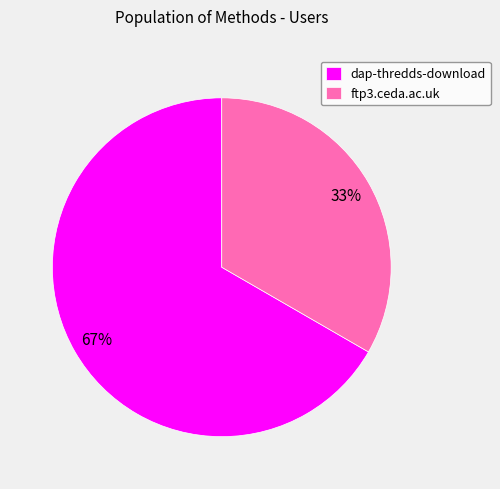

Do dap-thredds-download and ftp3.ceda.ac.uk together represent more than half of the pie?

Yes